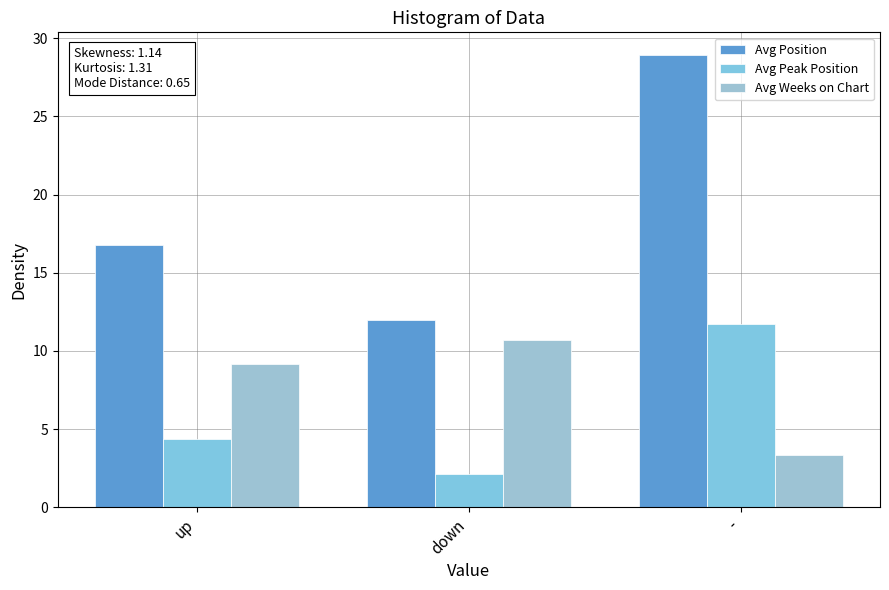

At up, list the series in order from largest to smallest.

Avg Position, Avg Weeks on Chart, Avg Peak Position